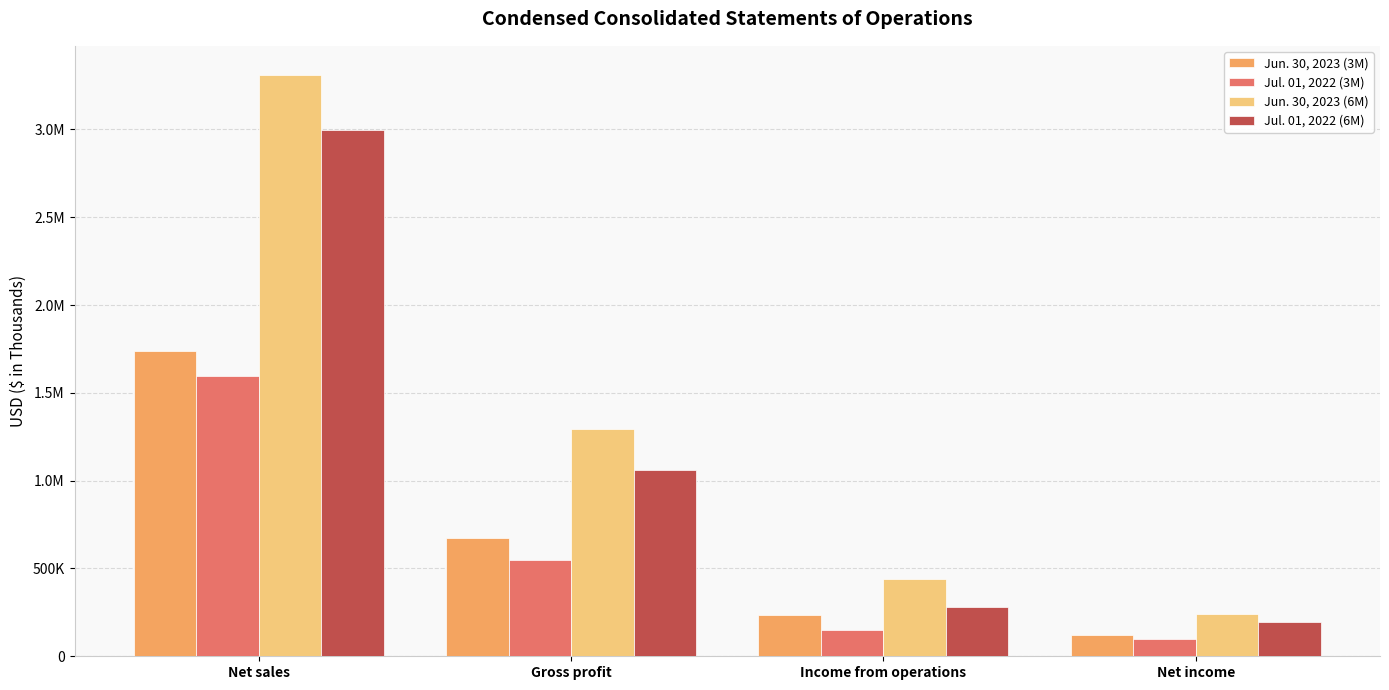

What is the label of the 2nd bar from the right?

Income from operations